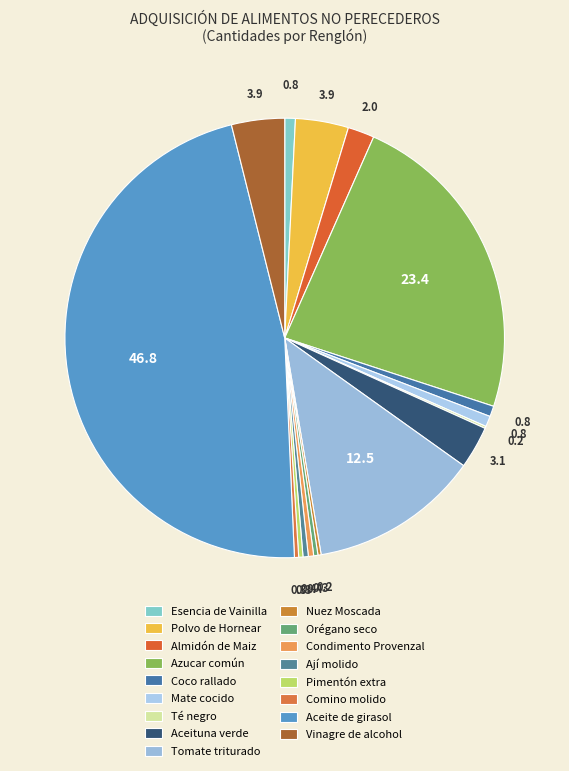

To the nearest percent, what is the difference between the Aceituna verde and Orégano seco slice percentages?

3%